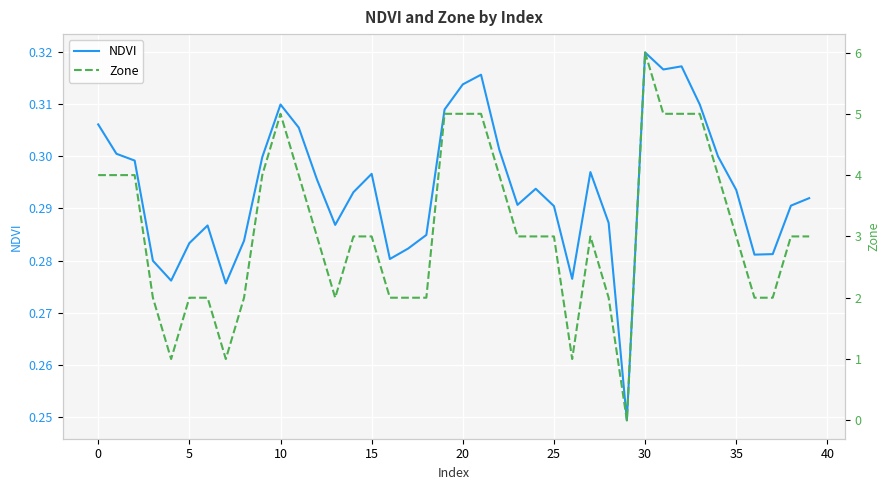

At how many categories does at least one series exceed 5?

1